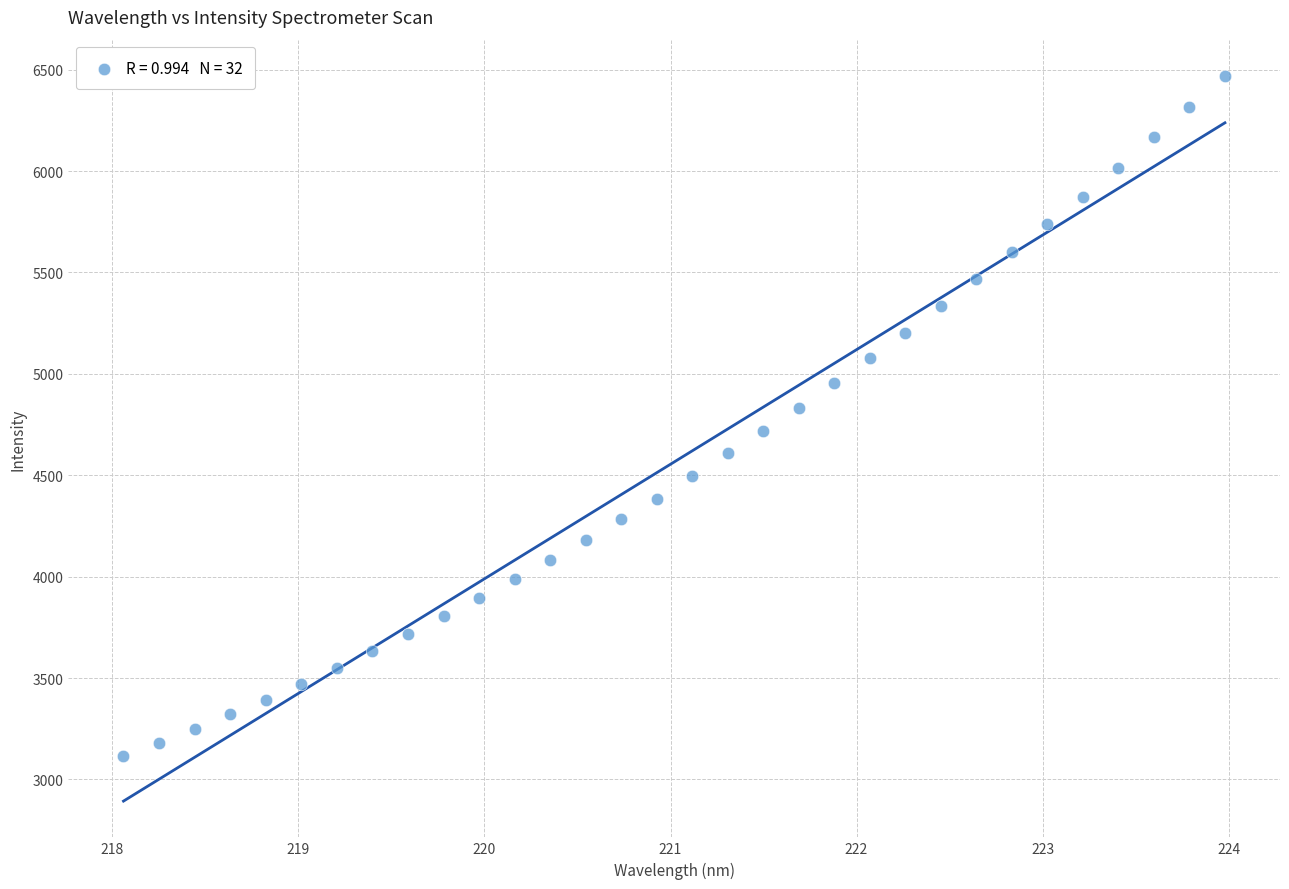

What is the range of X values (max minus min)?

5.9